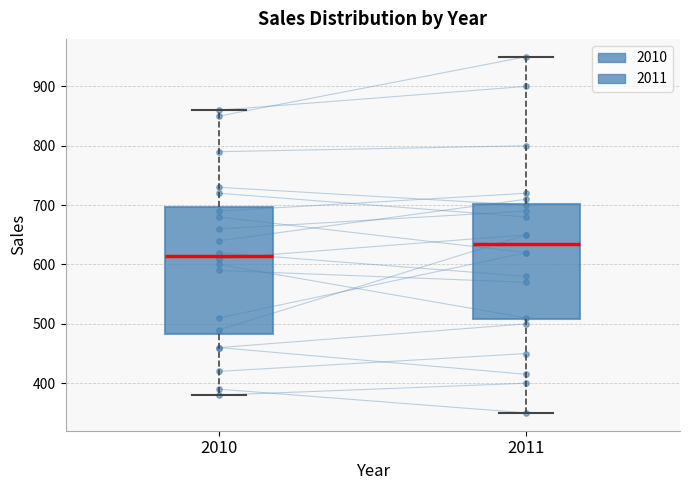

Which box is the tallest, from its lower edge to its upper edge?

2010